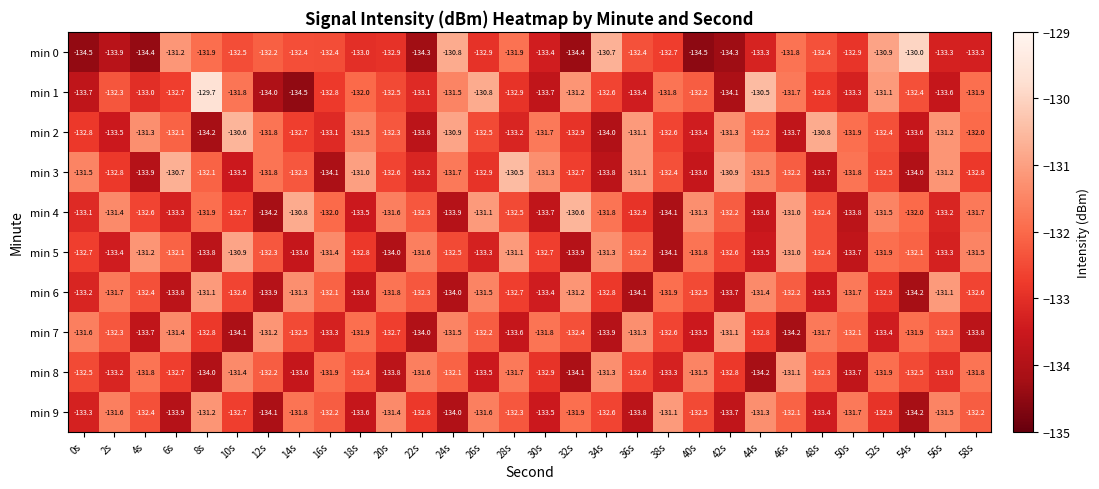

At which category does the chart reach its peak across all series?

8s